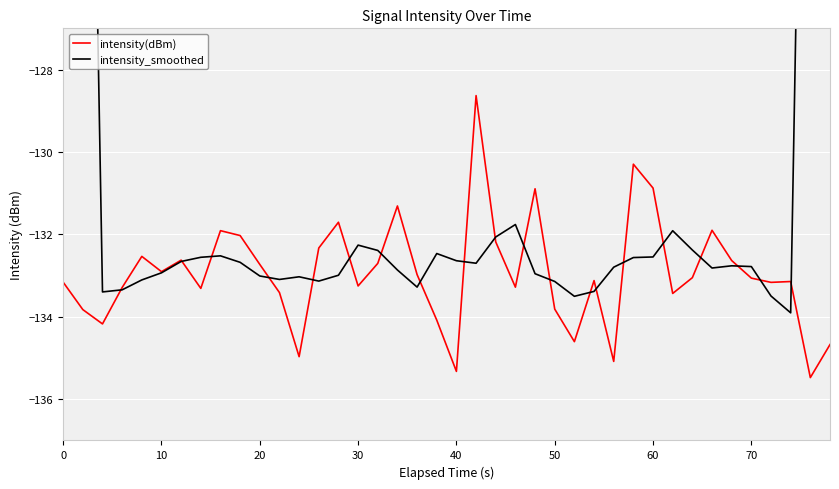

Reading left to right, transcribe all the data shown in this chart.

intensity(dBm): -133.2	-133.8	-134.2	-133.3	-132.5	-132.9	-132.6	-133.3	-131.9	-132.0	-132.7	-133.4	-135.0	-132.3	-131.7	-133.3	-132.7	-131.3	-133.0	-134.1	-135.3	-128.6	-132.2	-133.3	-130.9	-133.8	-134.6	-133.1	-135.1	-130.3	-130.9	-133.4	-133.0	-131.9	-132.6	-133.1	-133.2	-133.1	-135.5	-134.7
intensity_smoothed: -80.2	-106.9	-133.4	-133.3	-133.1	-132.9	-132.7	-132.6	-132.5	-132.7	-133.0	-133.1	-133.0	-133.1	-133.0	-132.3	-132.4	-132.9	-133.3	-132.5	-132.6	-132.7	-132.1	-131.8	-133.0	-133.1	-133.5	-133.4	-132.8	-132.6	-132.5	-131.9	-132.4	-132.8	-132.8	-132.8	-133.5	-133.9	-107.3	-80.7